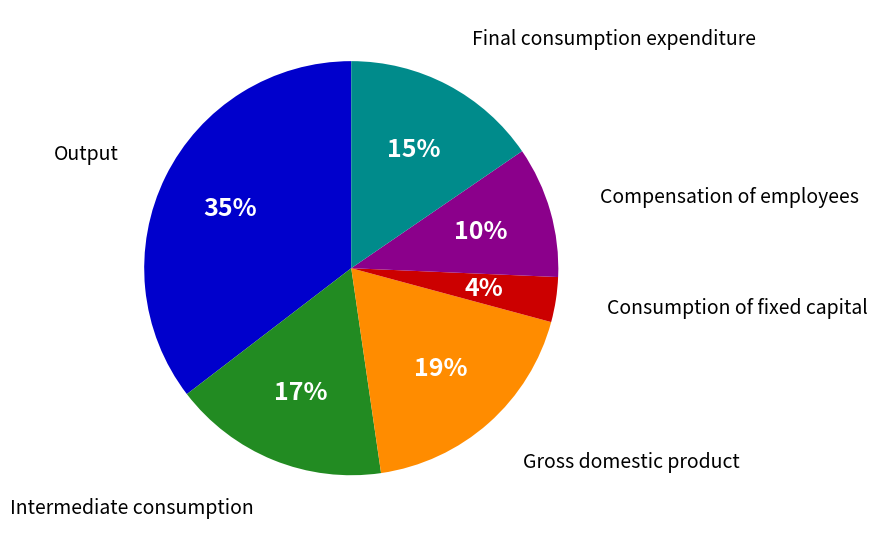

Does any single category account for the majority?

No